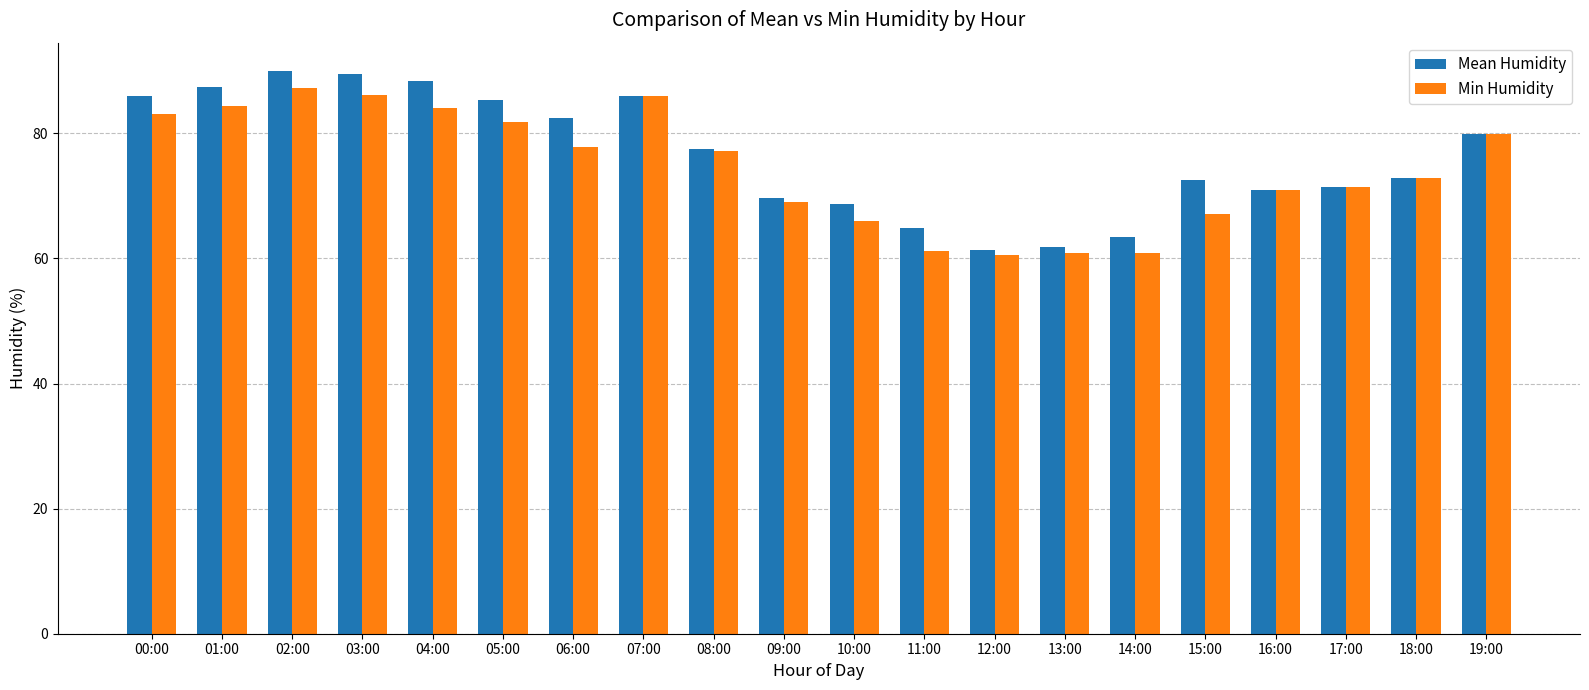

What is the average value of the Mean Humidity series?

76.5